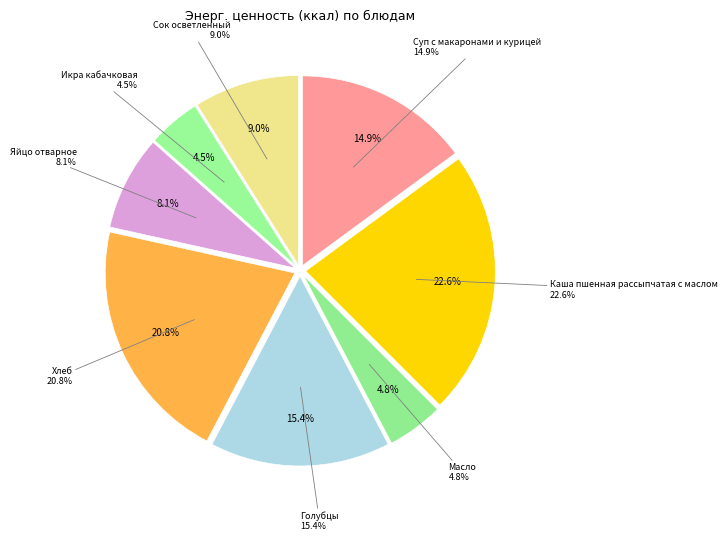

True or false: Сок осветленный accounts for 17% of the total.

False